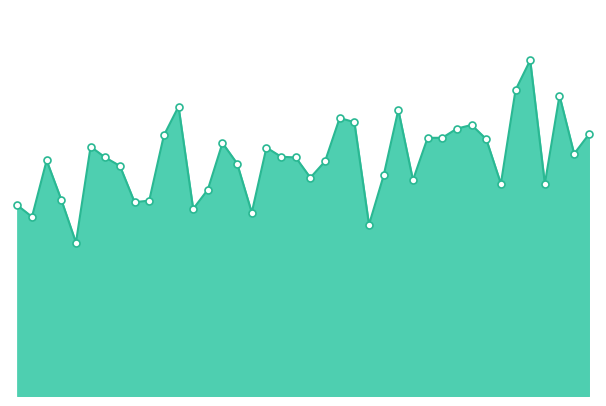

Reading right to left, what are all the values shown in this chart?

14.2	13.2	16.4	11.6	18.3	16.6	11.6	14.0	14.8	14.6	14.1	14.1	11.8	15.6	12.0	9.3	14.9	15.1	12.8	11.9	13.0	13.0	13.5	10.0	12.7	13.8	11.2	10.2	15.8	14.2	10.6	10.6	12.5	13.0	13.6	8.3	10.7	12.8	9.8	10.4